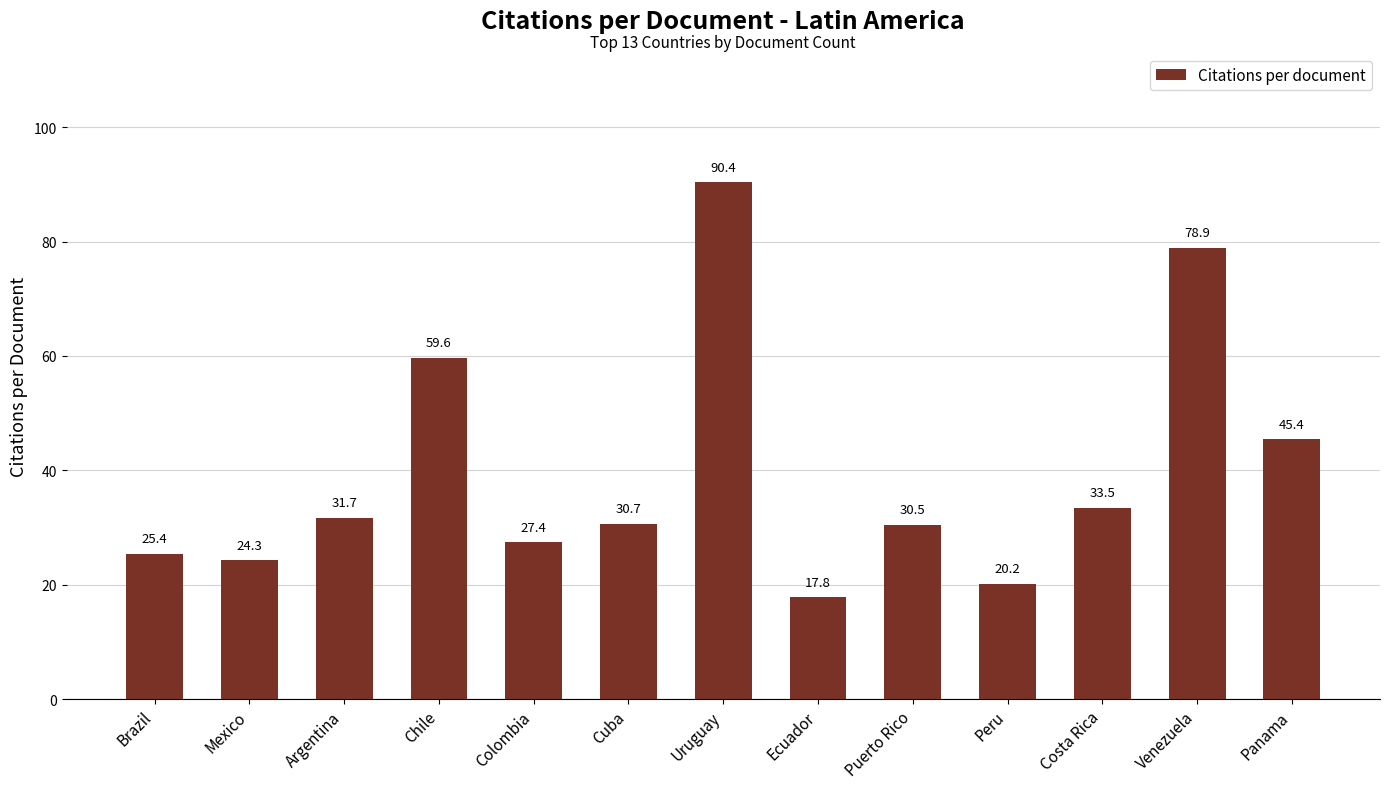

Rank the categories by value from lowest to highest.

Ecuador, Peru, Mexico, Brazil, Colombia, Puerto Rico, Cuba, Argentina, Costa Rica, Panama, Chile, Venezuela, Uruguay